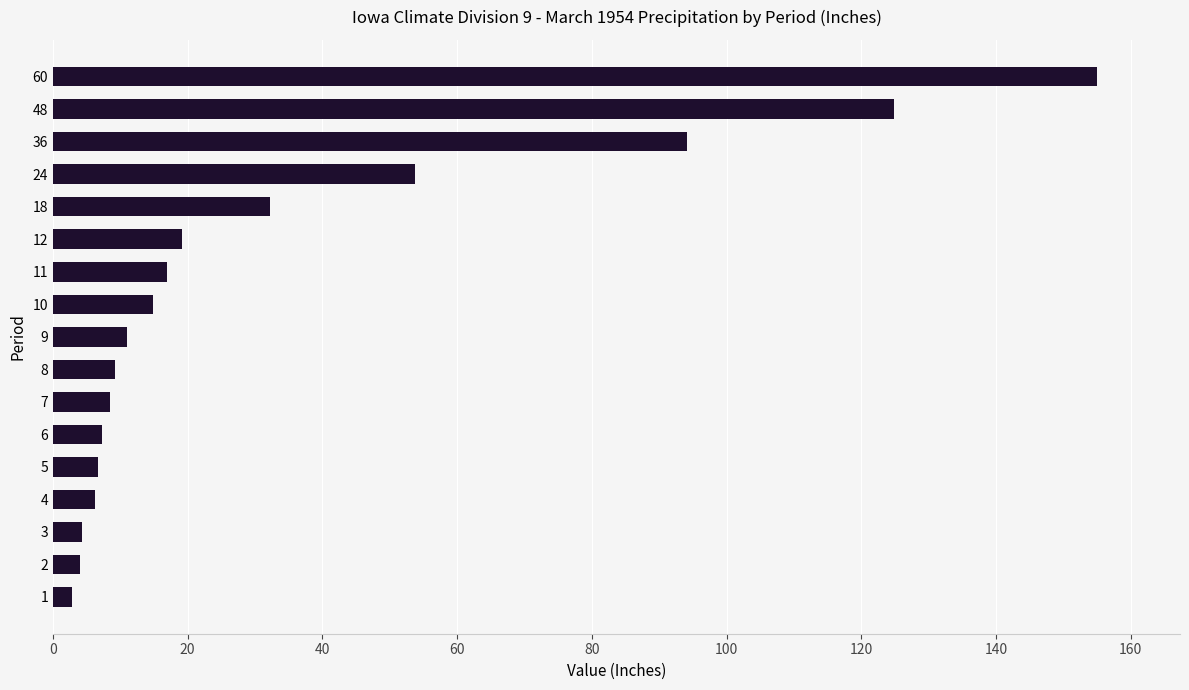

What is the difference between the maximum and minimum values?

152.1